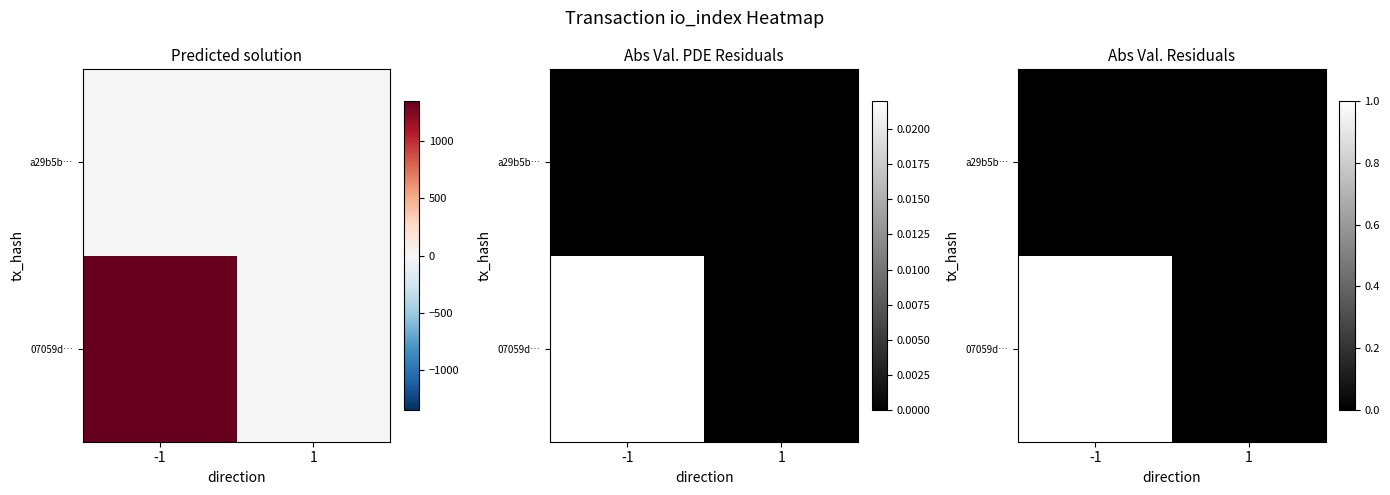

Count the number of data series in this chart.

2